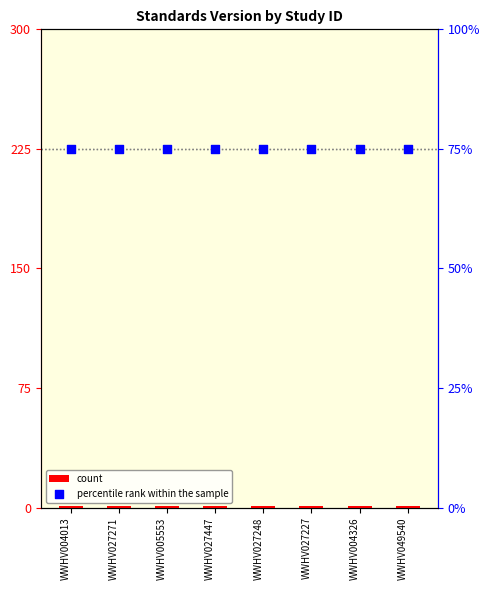

Which series contains the highest Y value?

percentile rank within the sample